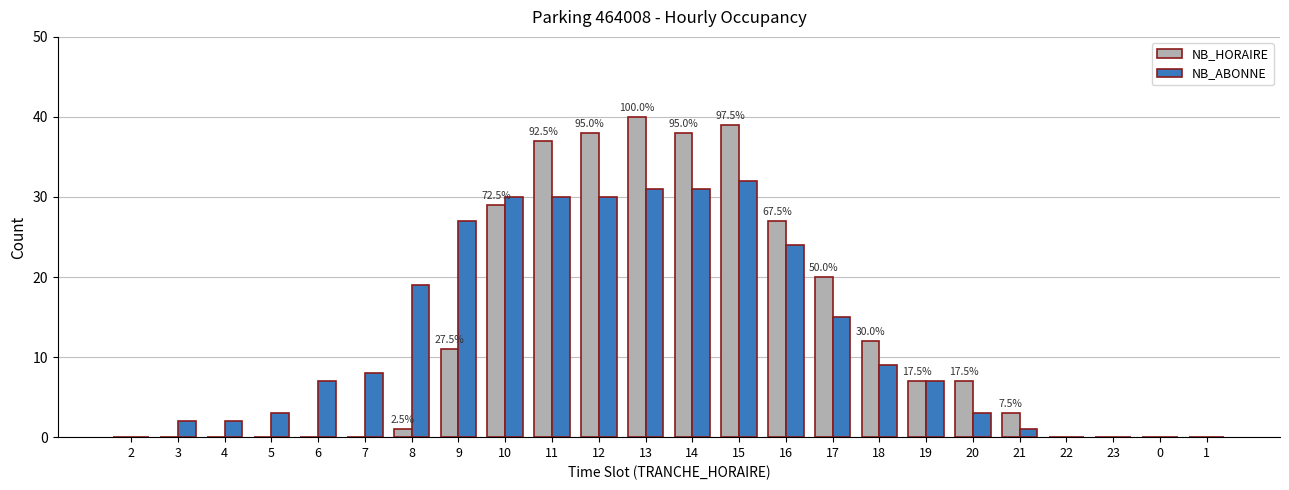

What is the greatest value displayed?

40